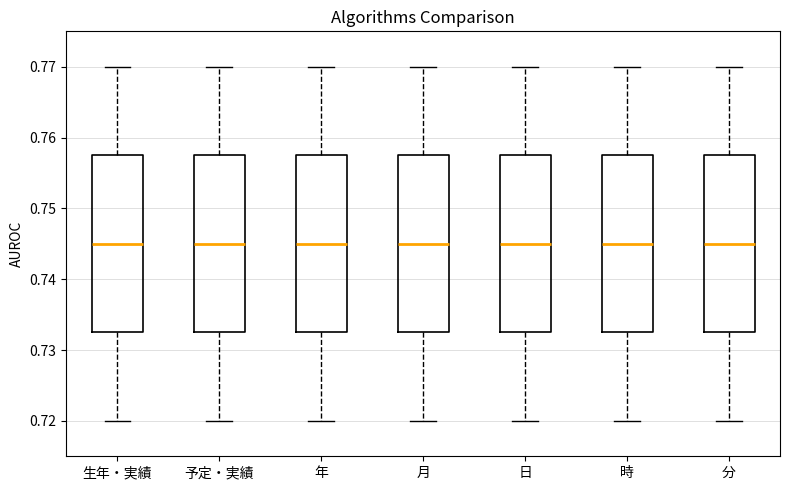

Reading left to right, transcribe this box plot: for each box, give where its median line is, the range the box spans, and where its two whiskers end, as read against the y-axis. The values are not printed on the chart, so give them approximately, as read against the axis.

生年・実績: median 0.745, box 0.733 to 0.758, whiskers 0.720 to 0.770
予定・実績: median 0.745, box 0.733 to 0.758, whiskers 0.720 to 0.770
年: median 0.745, box 0.733 to 0.758, whiskers 0.720 to 0.770
月: median 0.745, box 0.733 to 0.758, whiskers 0.720 to 0.770
日: median 0.745, box 0.733 to 0.758, whiskers 0.720 to 0.770
時: median 0.745, box 0.733 to 0.758, whiskers 0.720 to 0.770
分: median 0.745, box 0.733 to 0.758, whiskers 0.720 to 0.770